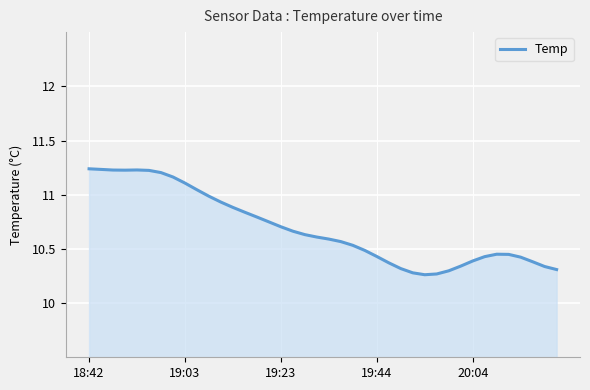

What is the difference between the maximum and minimum values?

1.0